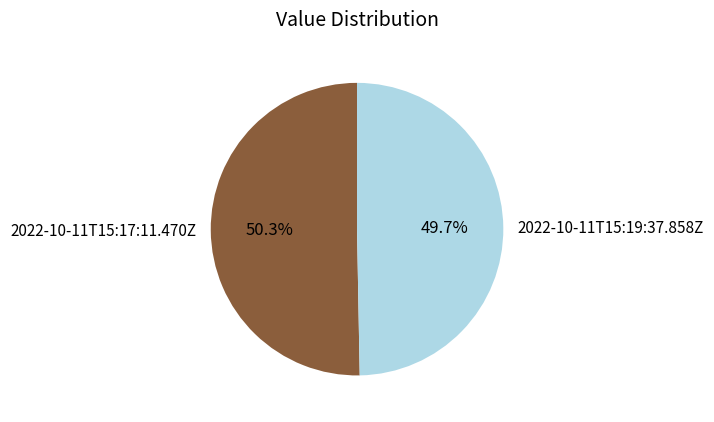

Do 2022-10-11T15:17:11.470Z and 2022-10-11T15:19:37.858Z together represent more than half of the pie?

Yes